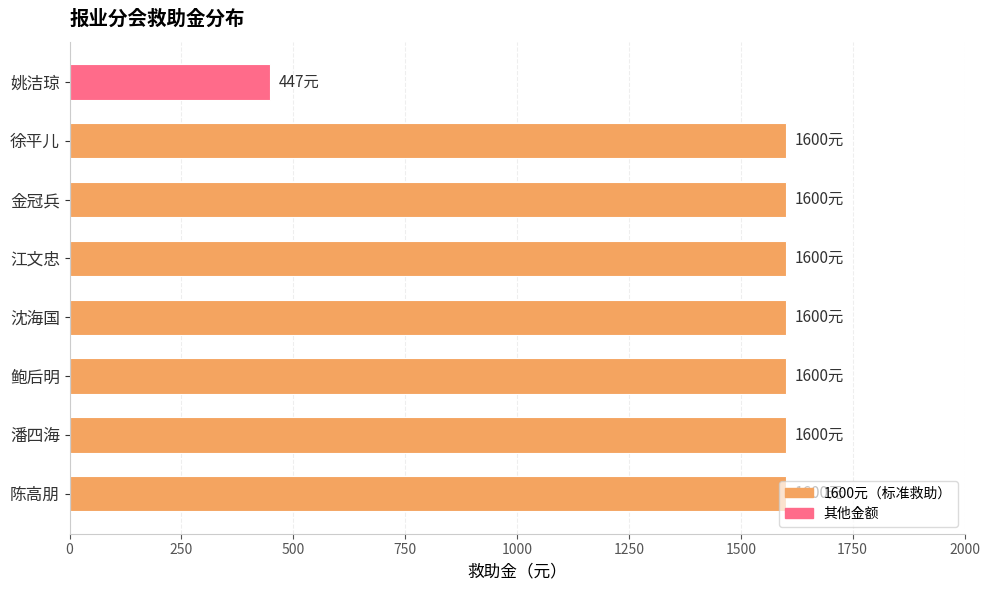

What value does the data have at 鲍后明?

1600